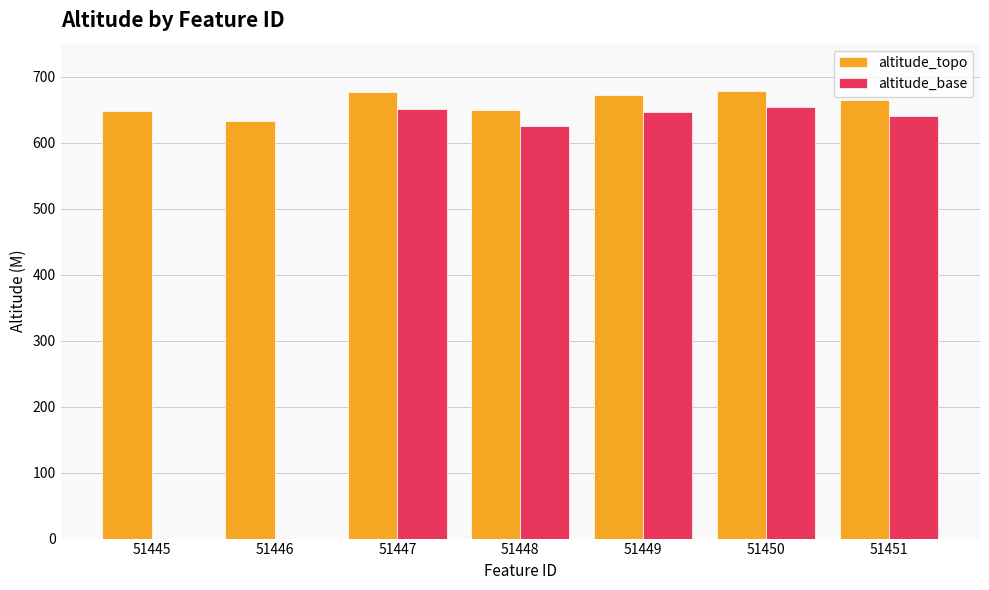

What is the approximate value of altitude_topo at 51449?

671.5